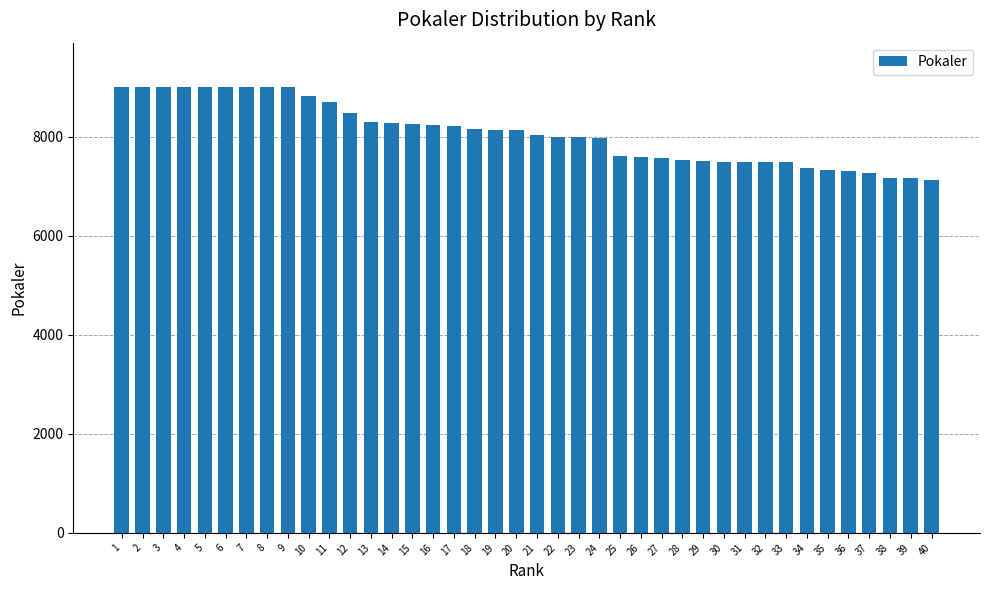

What is the greatest value displayed?

9000